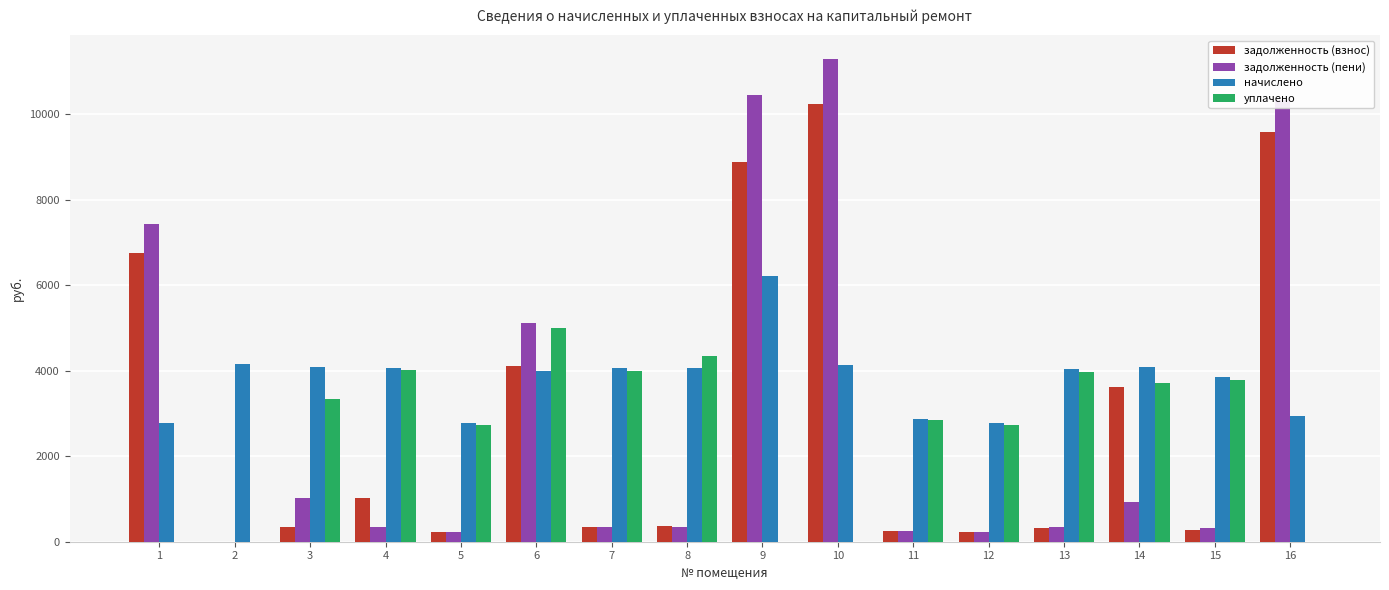

What is the maximum value shown in the chart?

11275.2